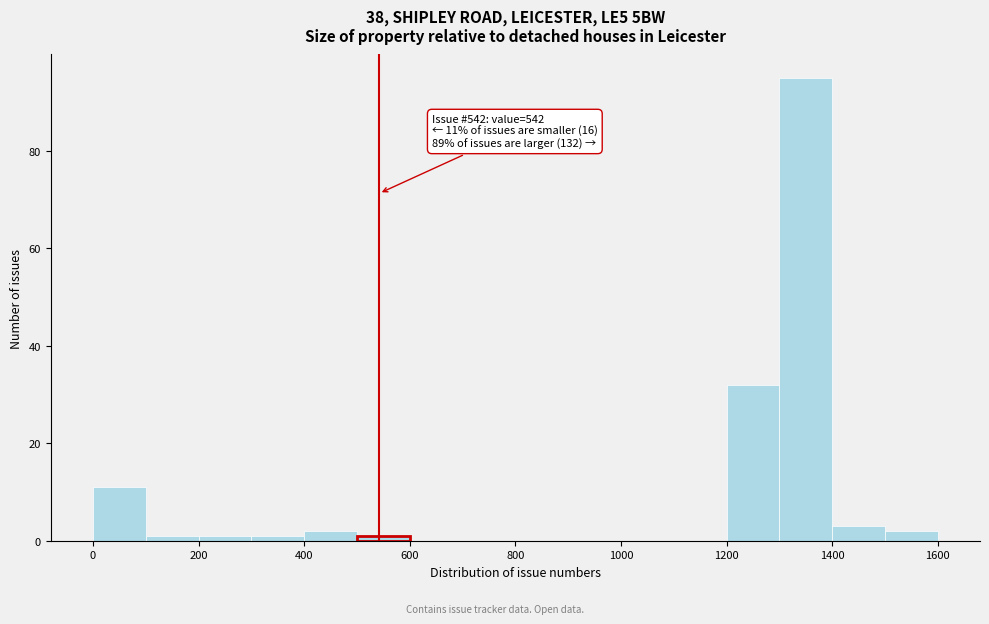

Over which range of the x-axis is the bar tallest?

1300 to 1400